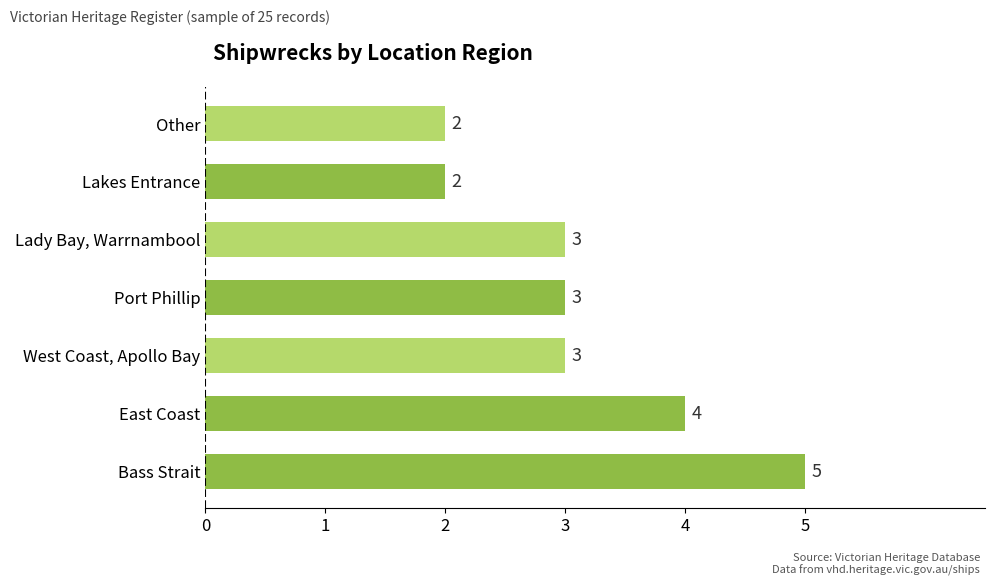

Reading bottom to top, list all the values displayed in this chart.

5	4	3	3	3	2	2